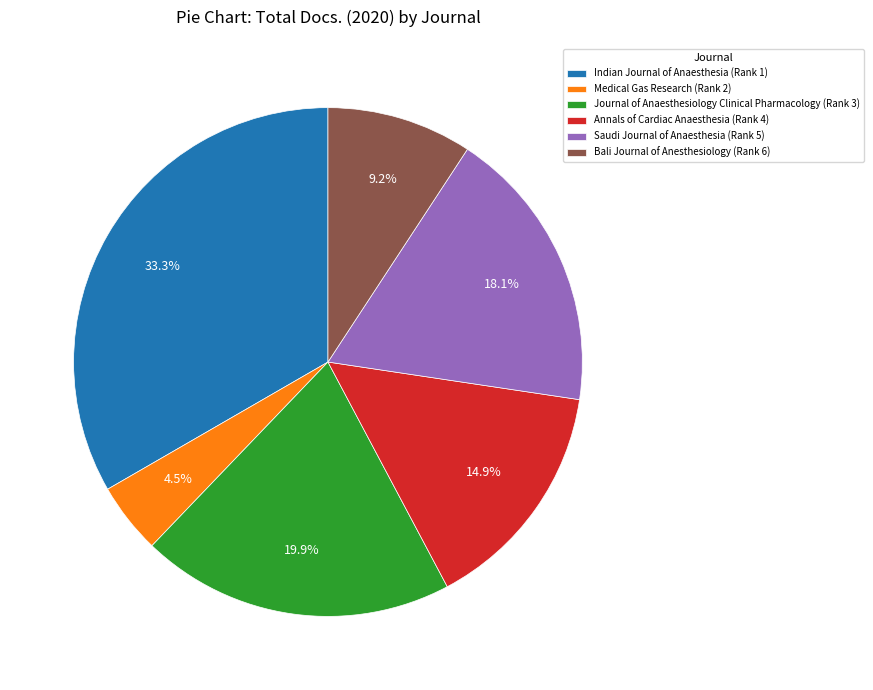

What is the ratio of the value at Journal of Anaesthesiology Clinical Pharmacology to the value at Indian Journal of Anaesthesia?

0.6